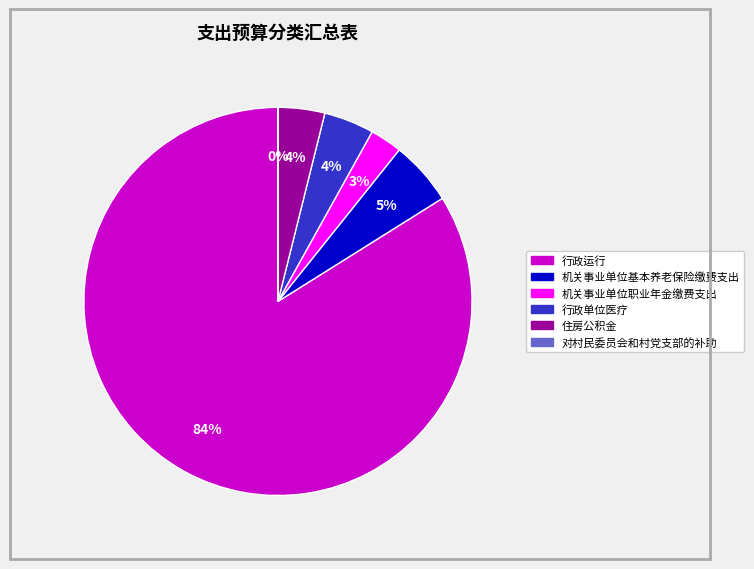

What percentage is the 机关事业单位基本养老保险缴费支出 slice, to the nearest percent?

5%